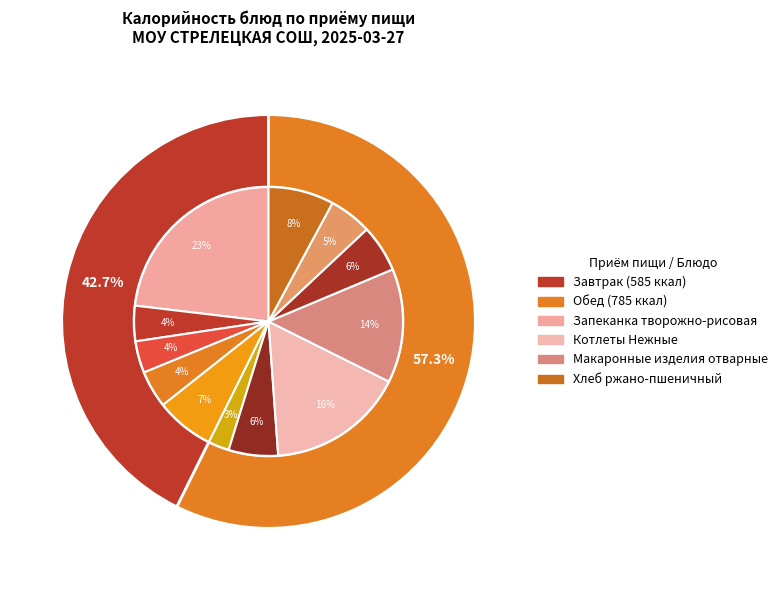

The Щи из свежей капусты slice represents 19% of the pie. True or false?

False